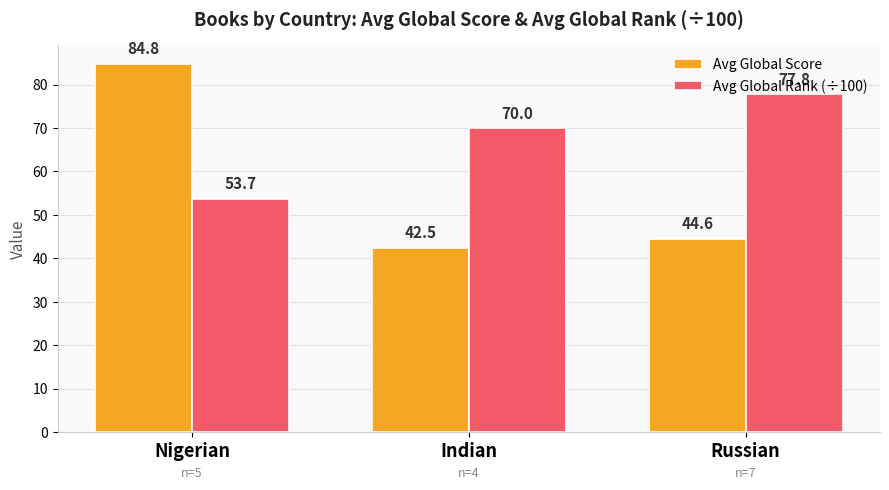

Between Indian and Russian, which series saw the biggest shift?

Avg Global Rank (÷100)